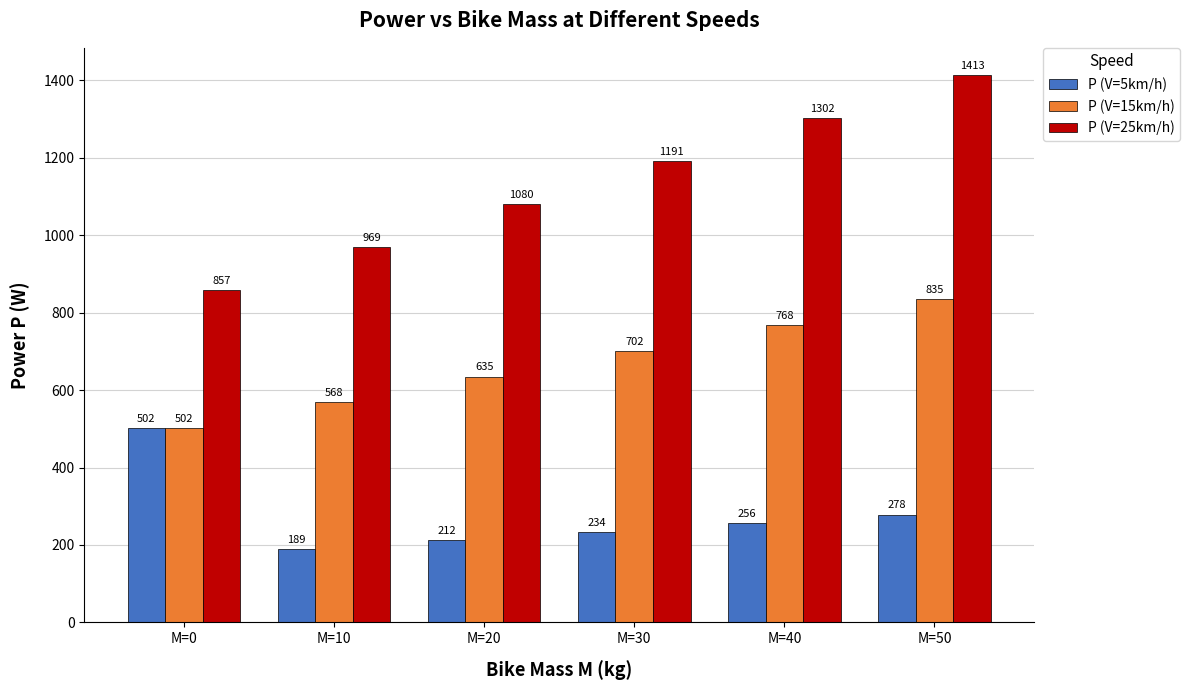

Does the chart contain stacked bars?

No